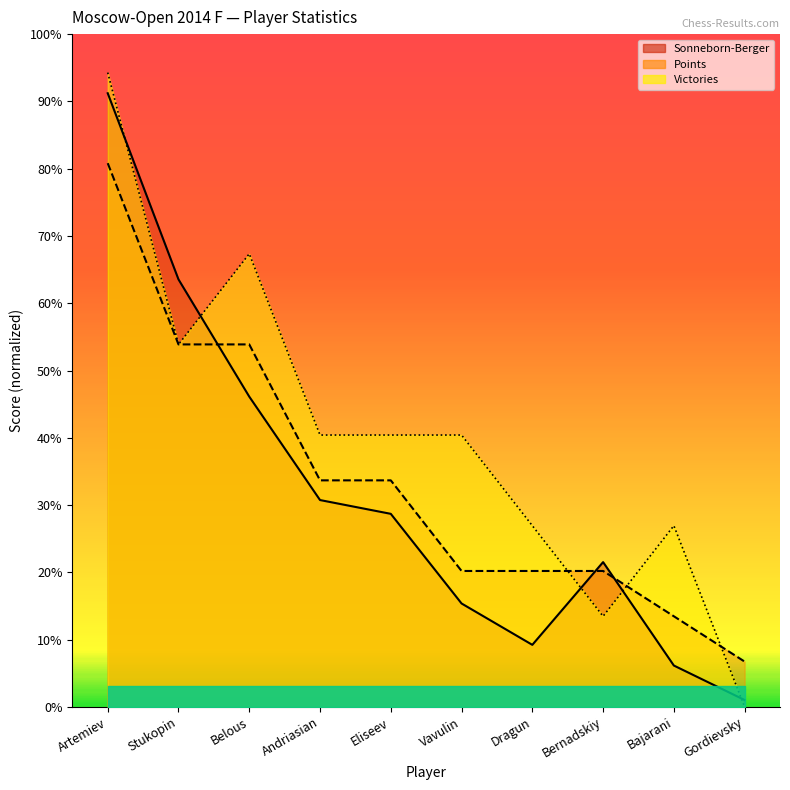

Which has a higher value, Eliseev or Bajarani?

Eliseev